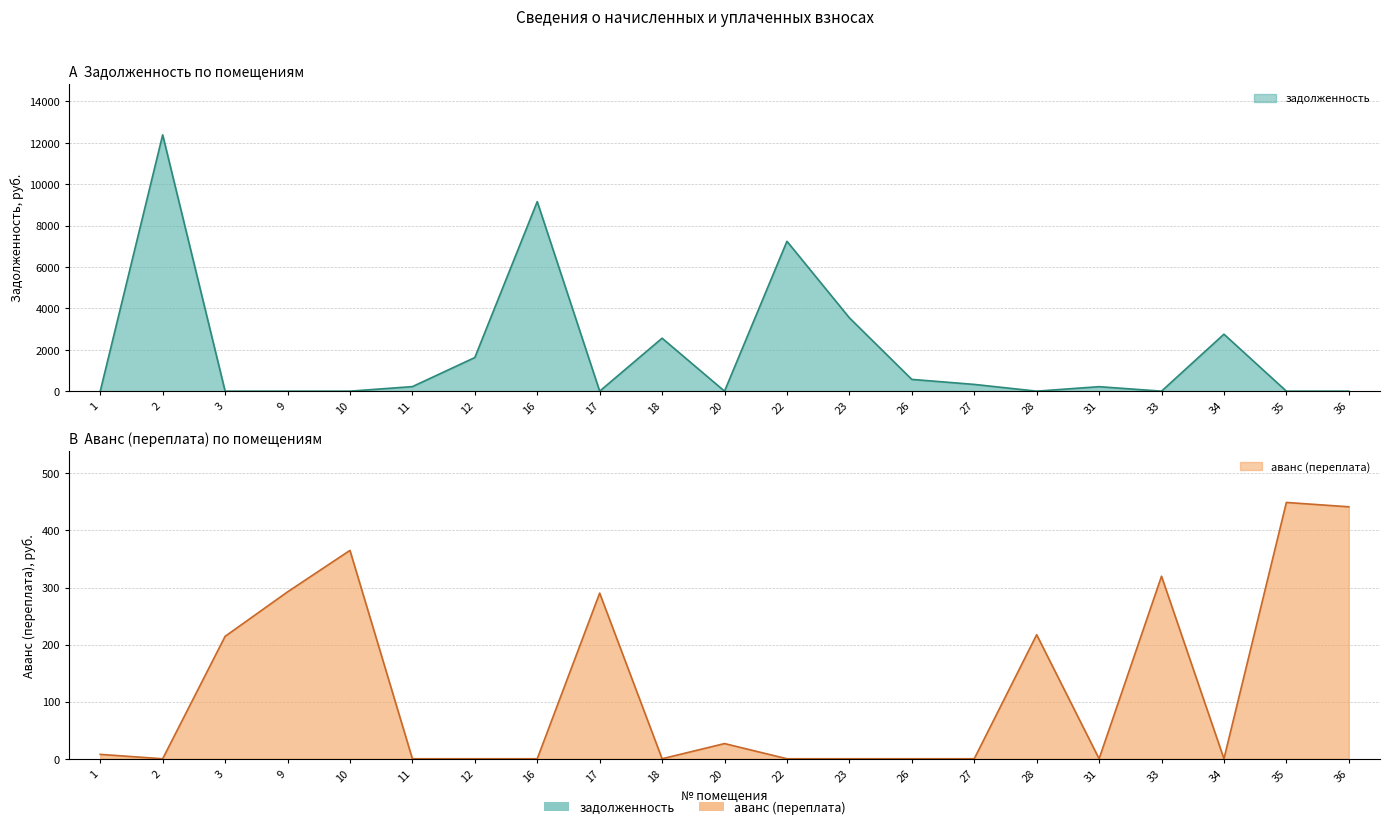

Where is the first local maximum for zadolzhennost?

2